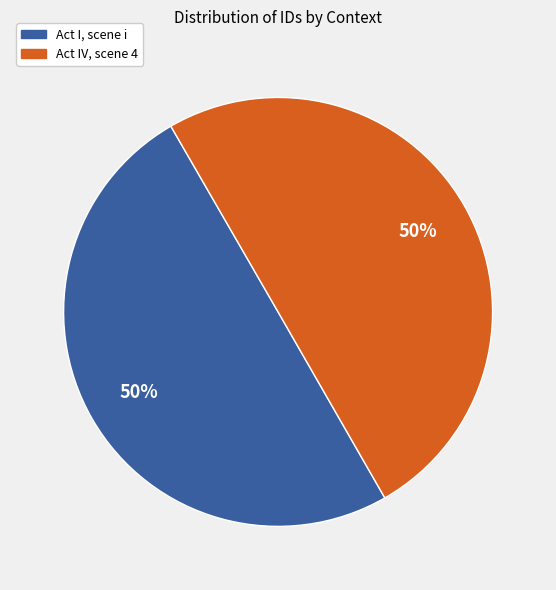

Is it true that Act IV, scene 4 is 50% of the pie?

True